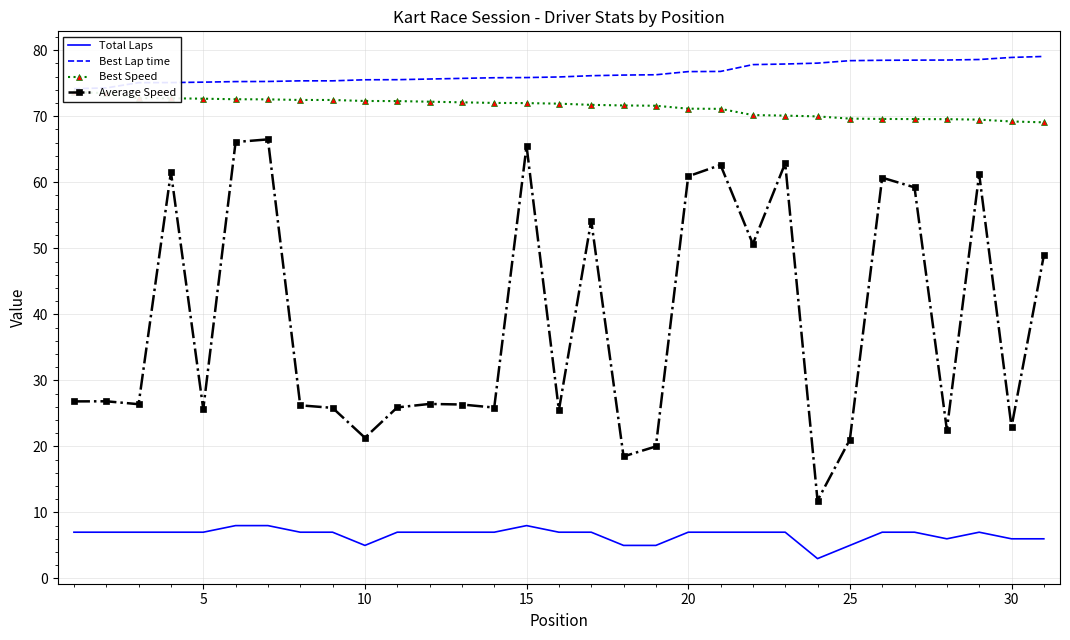

What is the minimum value for Average Speed?

11.8